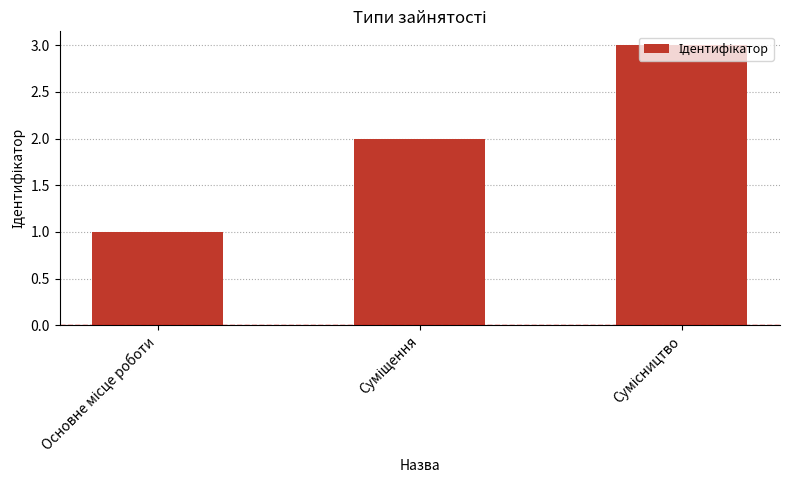

What is the sum of all values?

6